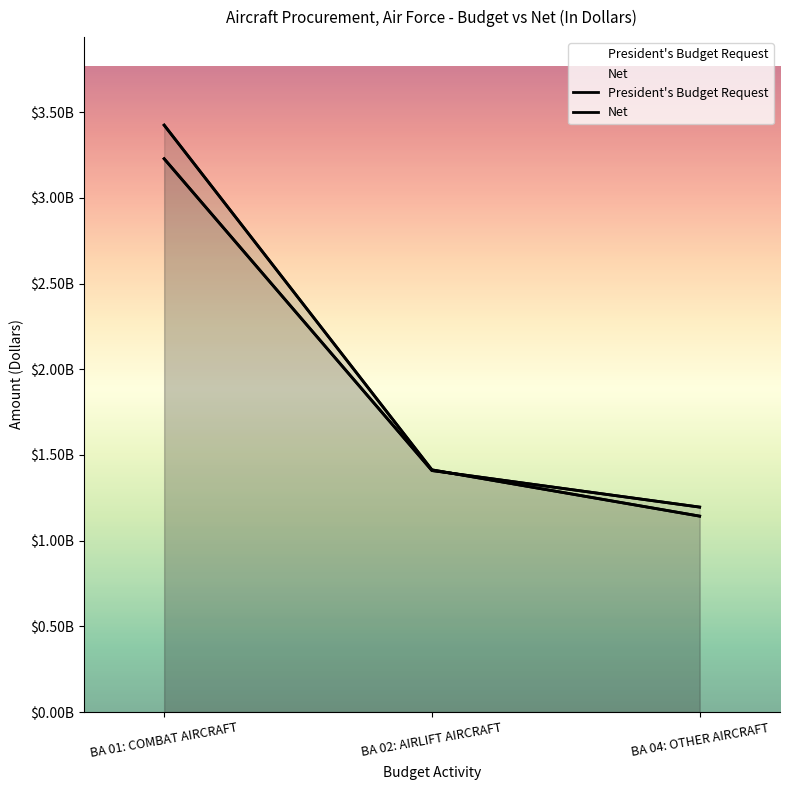

Reading left to right, what are all the values shown in this chart?

President's Budget Request: BA 01: COMBAT AIRCRAFT=3424553000	BA 02: AIRLIFT AIRCRAFT=1413072000	BA 04: OTHER AIRCRAFT=1142991000
Net: BA 01: COMBAT AIRCRAFT=3228355000	BA 02: AIRLIFT AIRCRAFT=1408863194	BA 04: OTHER AIRCRAFT=1195666050